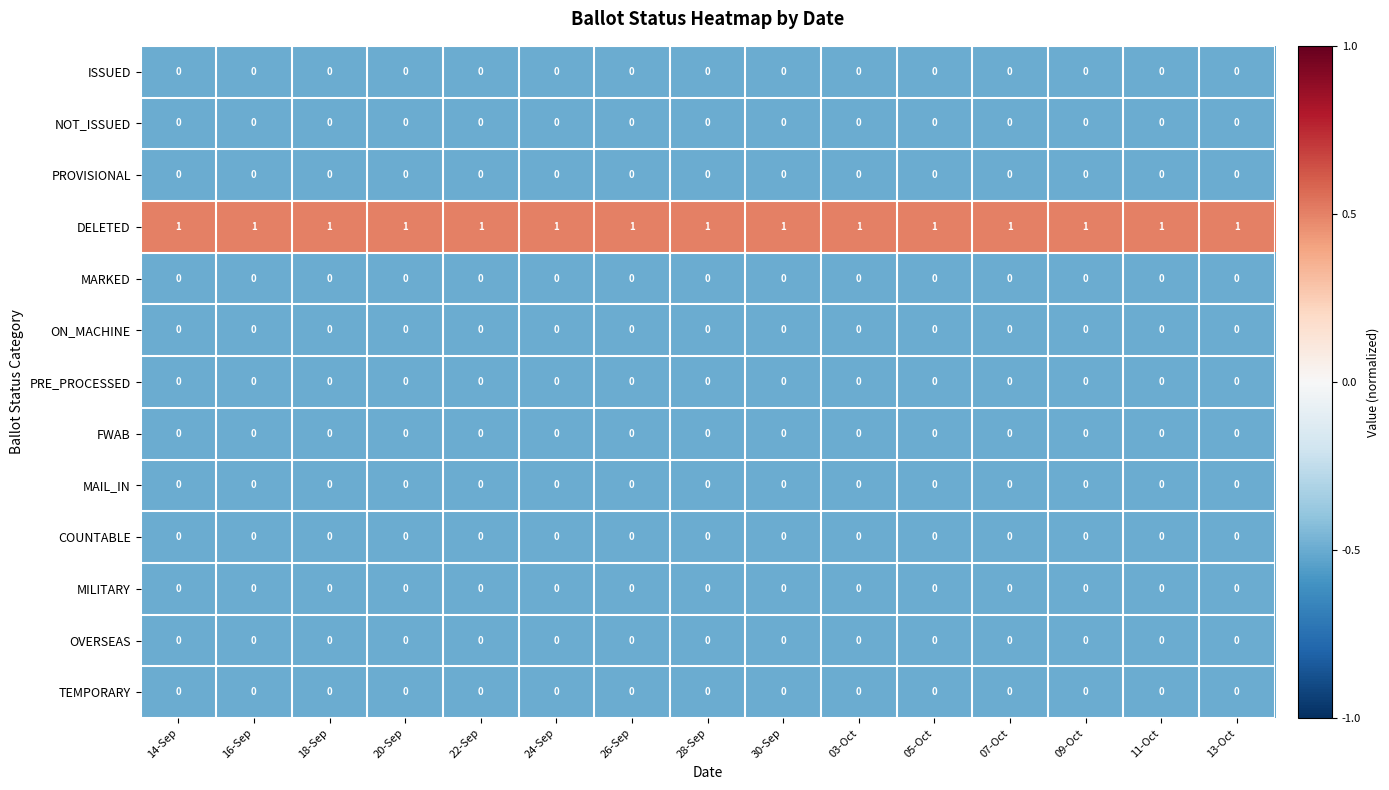

The COUNTABLE series shows 0 at 11-Oct. True or false?

True